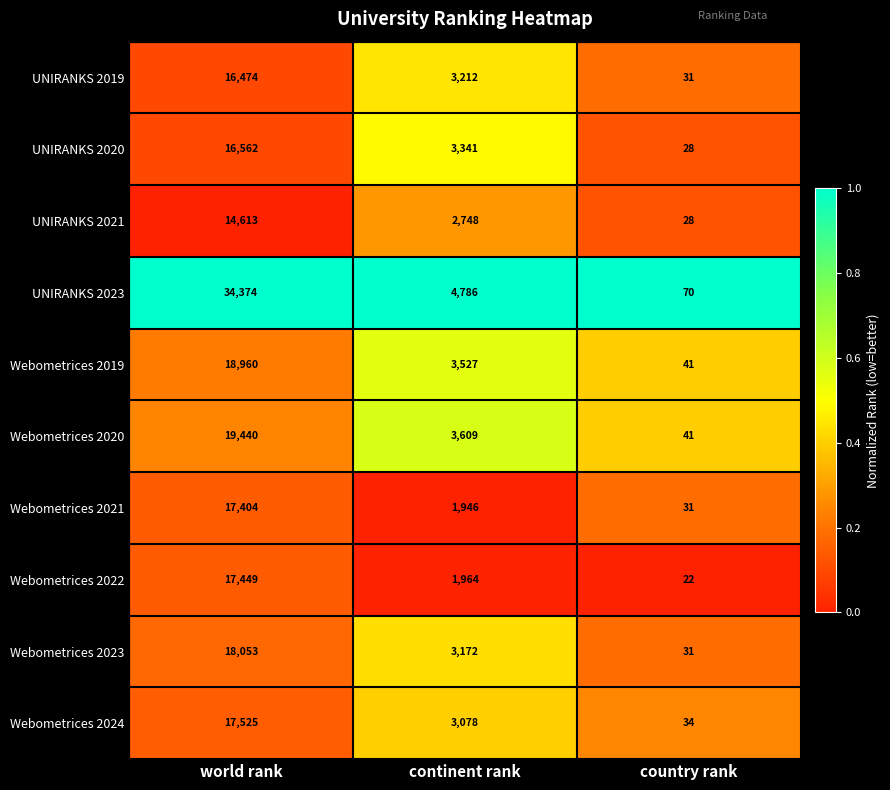

List the labels in order of UNIRANKS 2019 value, smallest first.

country rank, continent rank, world rank